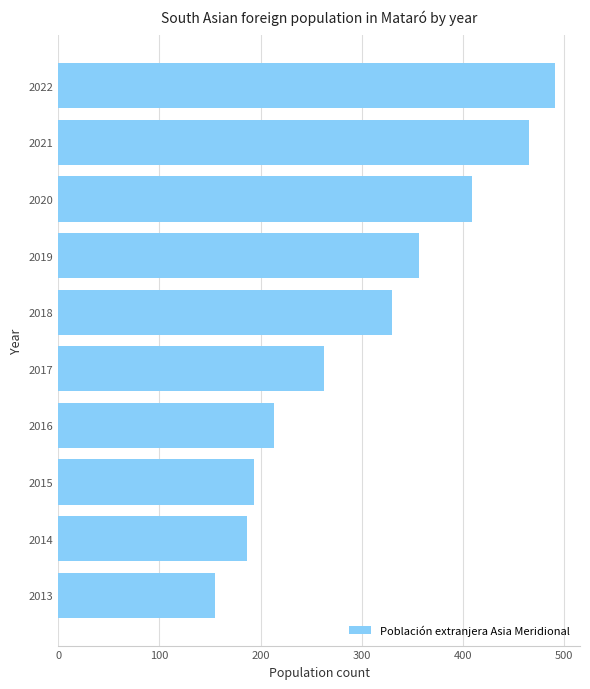

What is the ratio of the value at 2013 to the value at 2021?

0.3